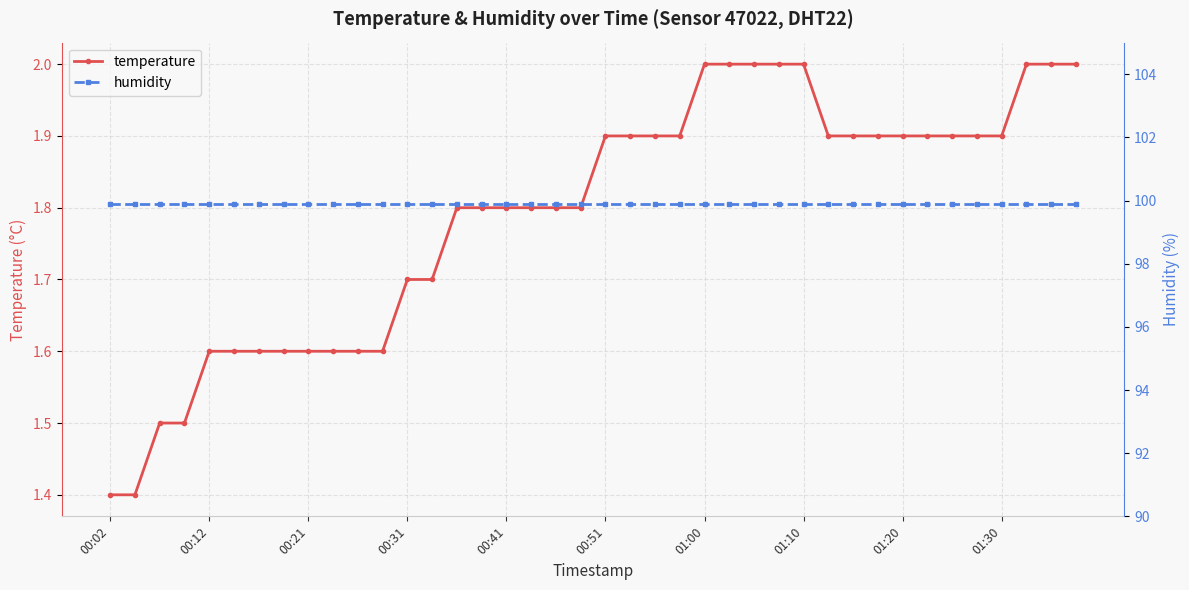

What is the maximum value for humidity?

99.9